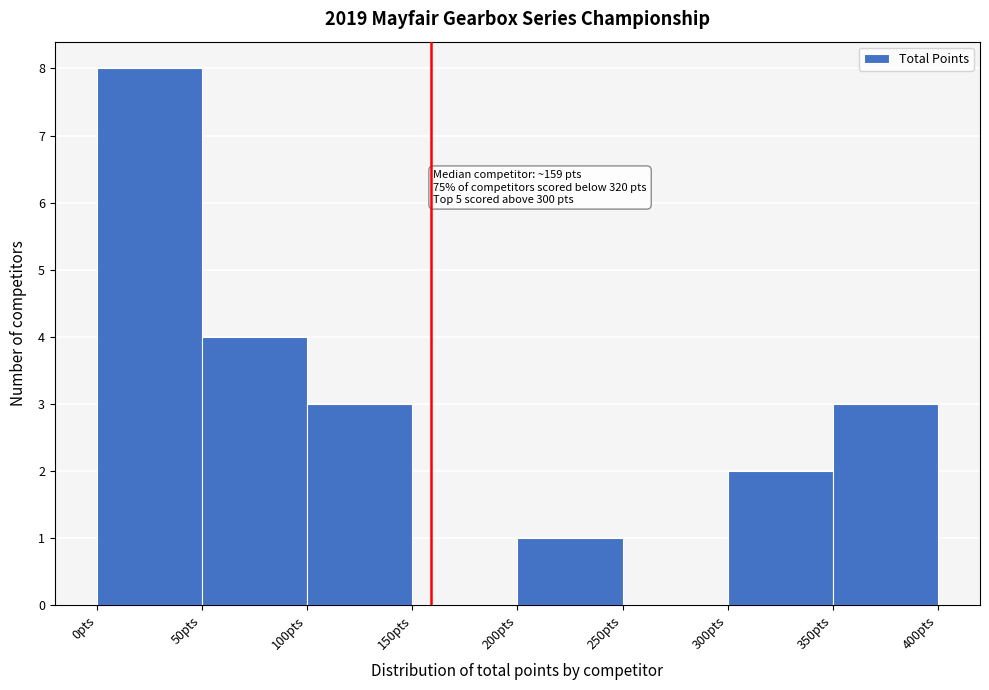

Which range on the x-axis has the tallest bar?

0 to 50